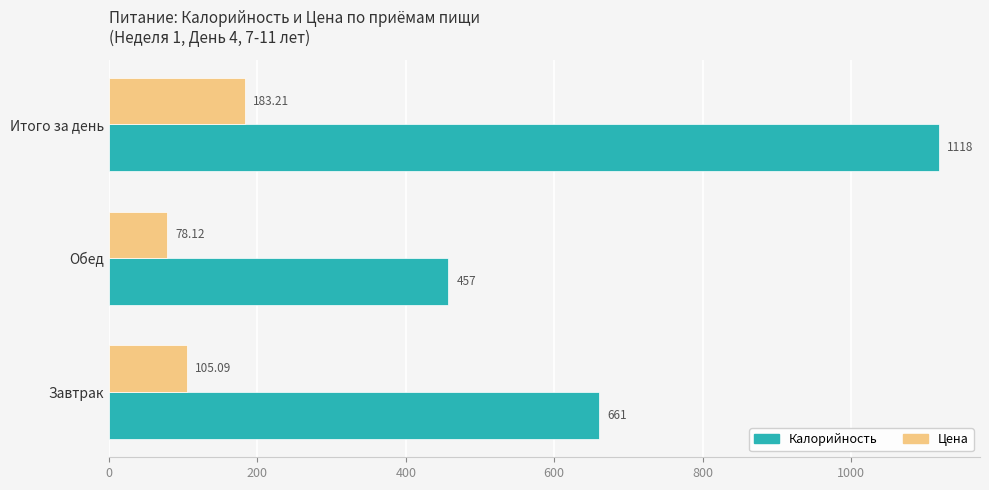

At which label is Калорийность closest to 787?

Завтрак